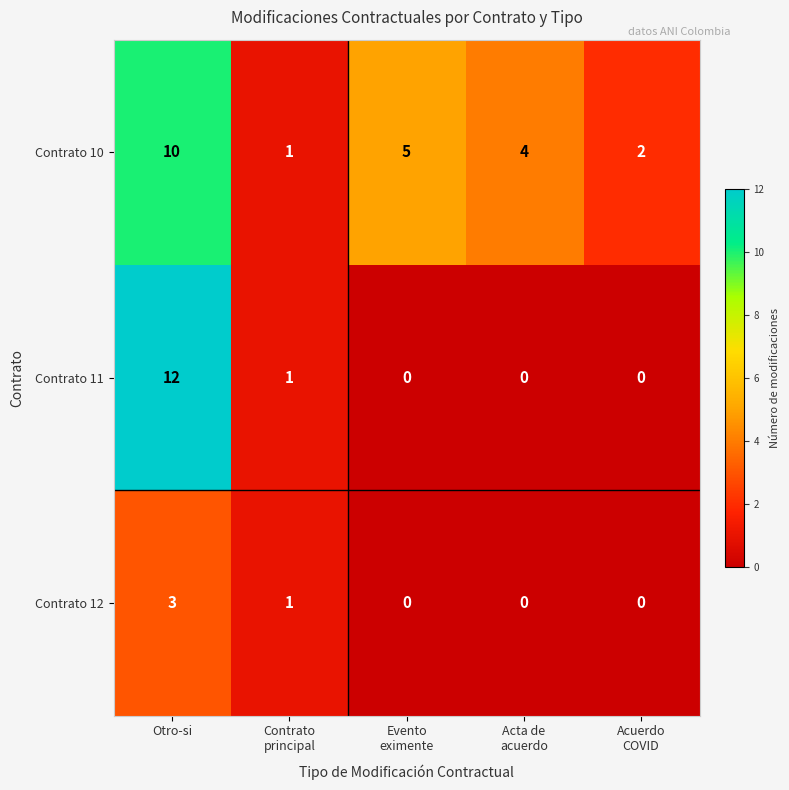

Reading left to right, list all the values displayed in this chart.

Contrato 10: 10	1	5	4	2
Contrato 11: 12	1	0	0	0
Contrato 12: 3	1	0	0	0